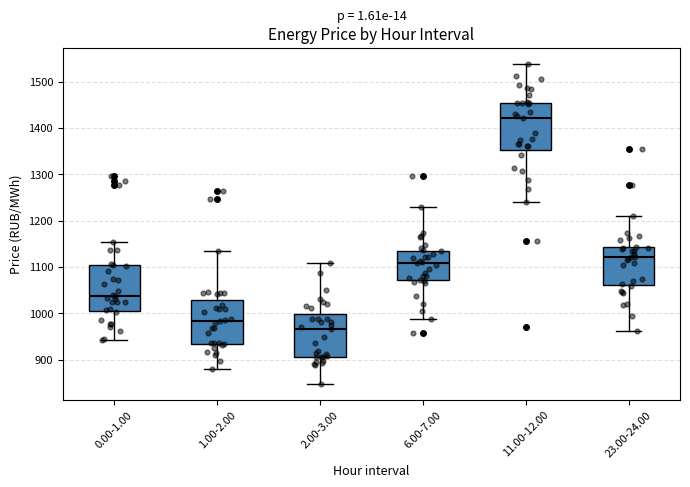

Reading left to right, transcribe this box plot: for each box, give where its median line is, the range the box spans, and where its two whiskers end, as read against the y-axis. The values are not printed on the chart, so give them approximately, as read against the axis.

0.00-1.00: median 1040, box 1000 to 1100, whiskers 940 to 1150
1.00-2.00: median 980, box 930 to 1030, whiskers 880 to 1130
2.00-3.00: median 970, box 910 to 1000, whiskers 850 to 1110
6.00-7.00: median 1110, box 1070 to 1130, whiskers 990 to 1230
11.00-12.00: median 1420, box 1350 to 1450, whiskers 1240 to 1540
23.00-24.00: median 1120, box 1060 to 1140, whiskers 960 to 1210